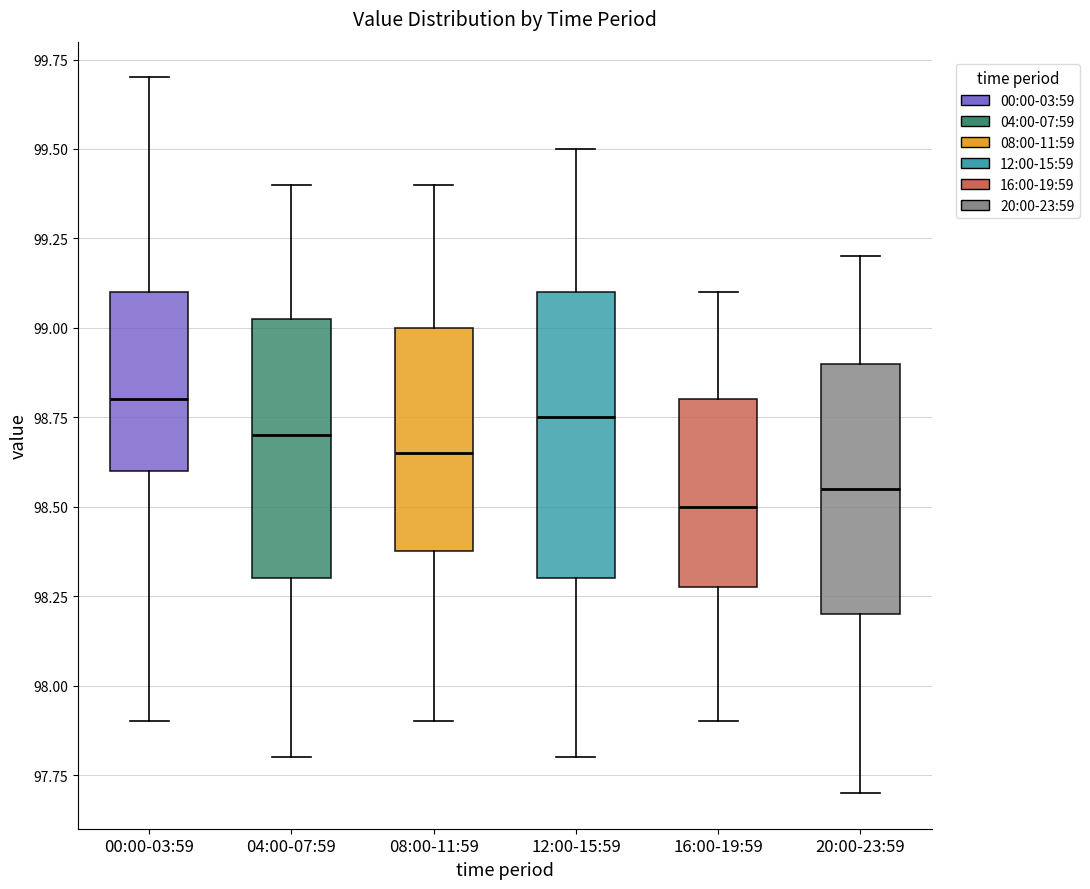

Reading left to right, read every box against the y-axis: the position of its median line, the range the box covers, and the ends of its whiskers. The values are not printed on the chart, so give them approximately, as read against the axis.

00:00-03:59: median 98.80, box 98.60 to 99.10, whiskers 97.90 to 99.70
04:00-07:59: median 98.70, box 98.30 to 99.05, whiskers 97.80 to 99.40
08:00-11:59: median 98.65, box 98.40 to 99.00, whiskers 97.90 to 99.40
12:00-15:59: median 98.75, box 98.30 to 99.10, whiskers 97.80 to 99.50
16:00-19:59: median 98.50, box 98.30 to 98.80, whiskers 97.90 to 99.10
20:00-23:59: median 98.55, box 98.20 to 98.90, whiskers 97.70 to 99.20